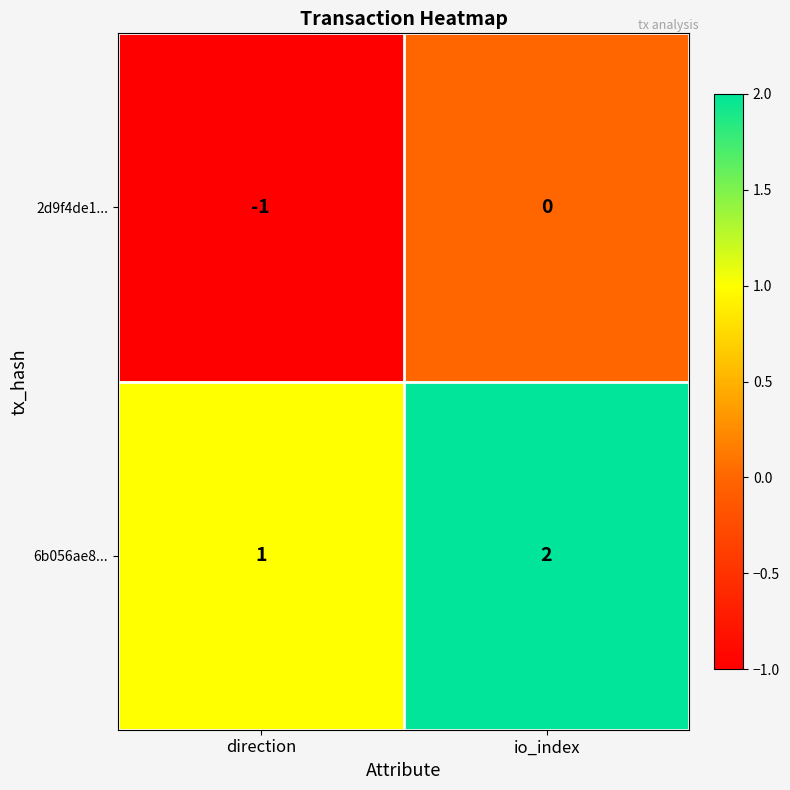

True or false: 6b056ae8... has a value of 3 at io_index.

False